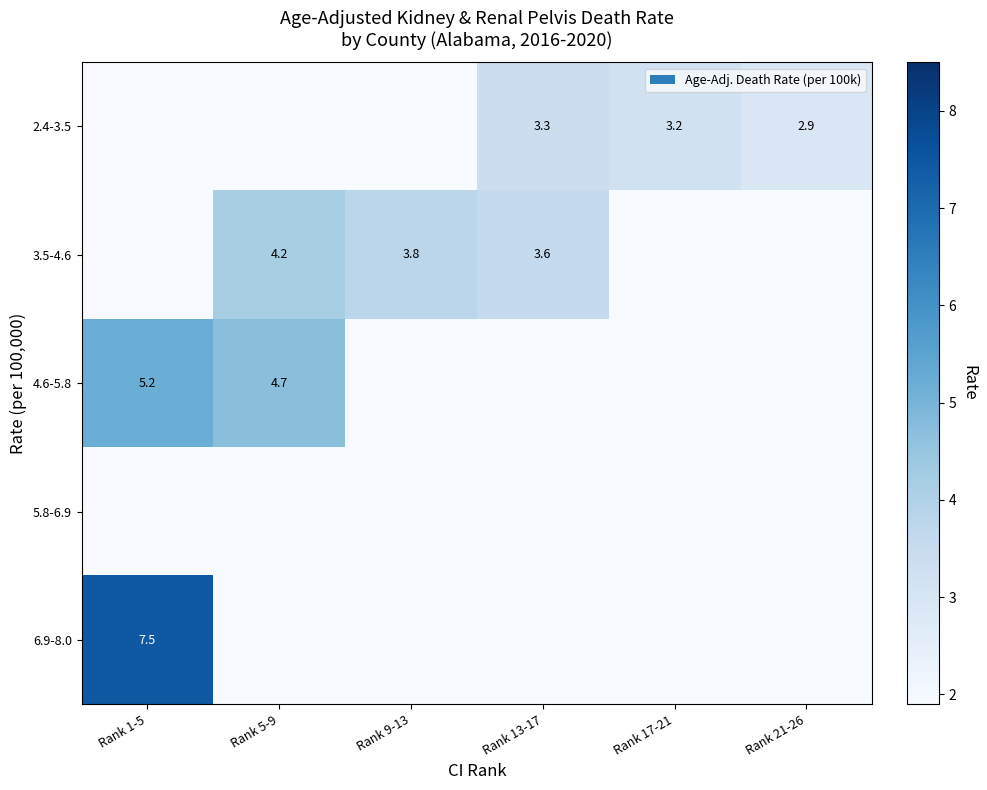

The 2.4-3.5 series shows 1.9 at Rank 17-21. True or false?

False